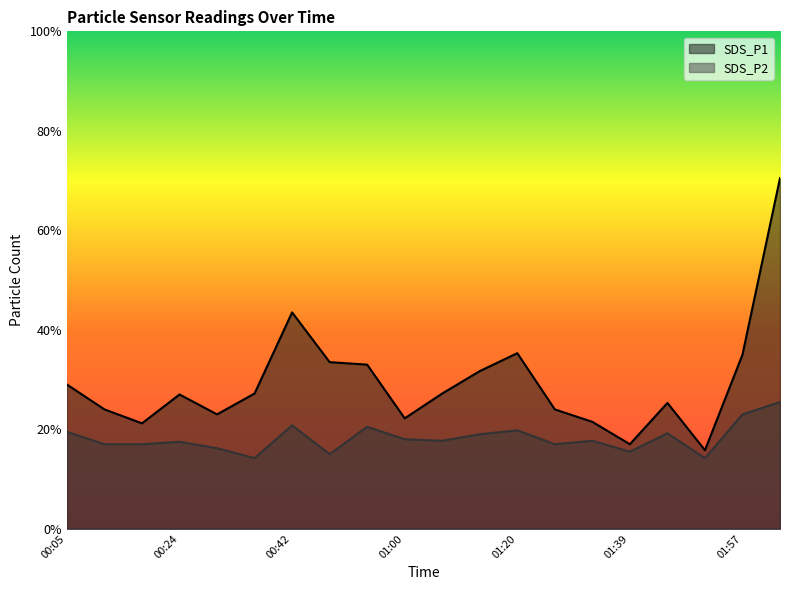

At 00:30, list the series in order from largest to smallest.

SDS_P1, SDS_P2